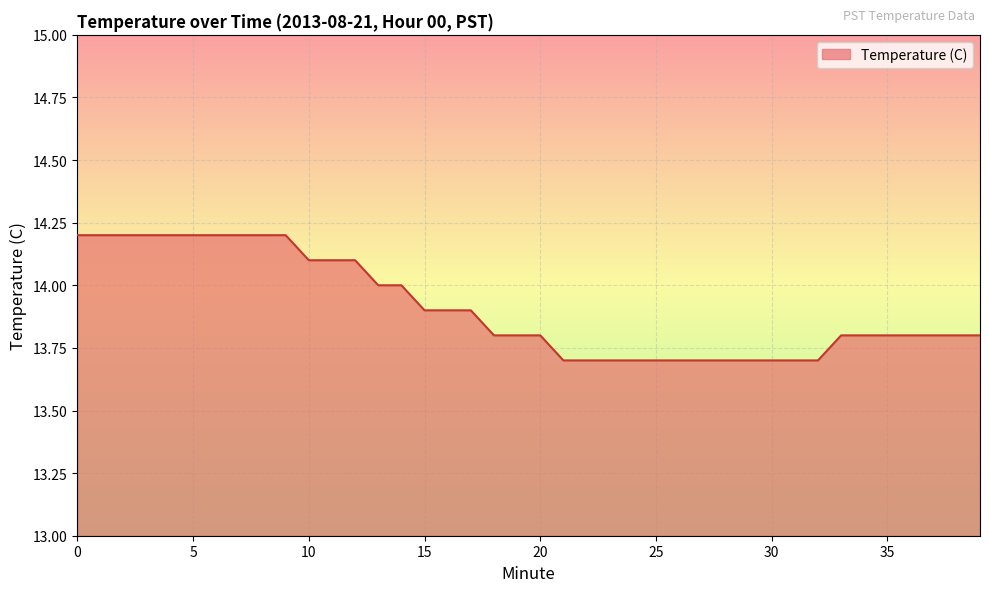

What is the difference between the maximum and minimum values?

0.5